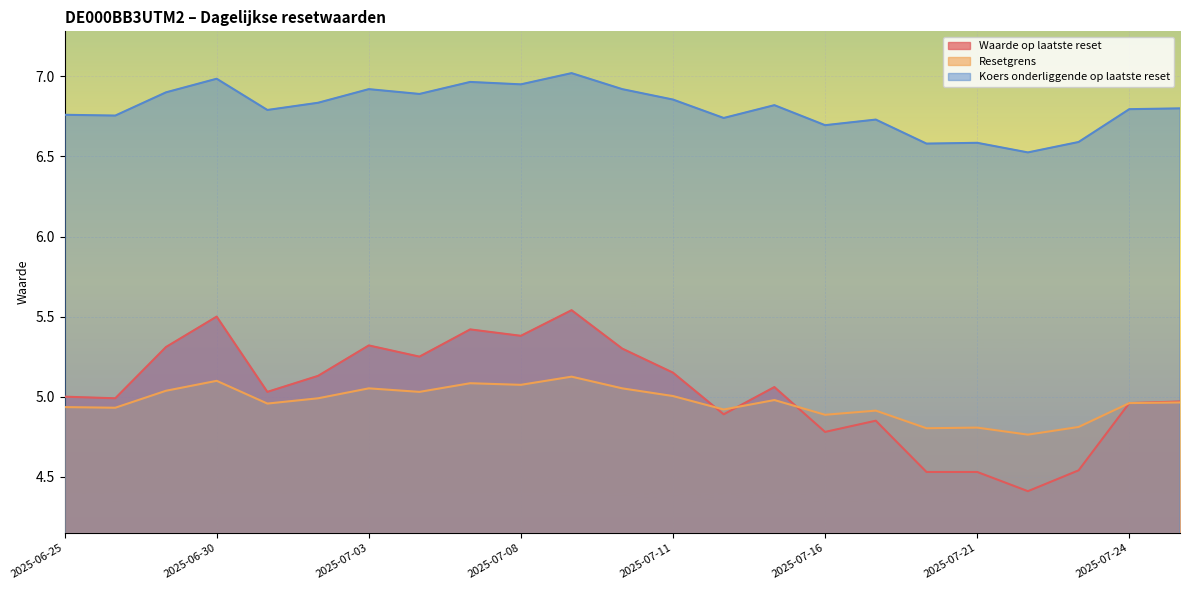

At which category does Waarde op laatste reset reach its first local peak?

2025-06-30